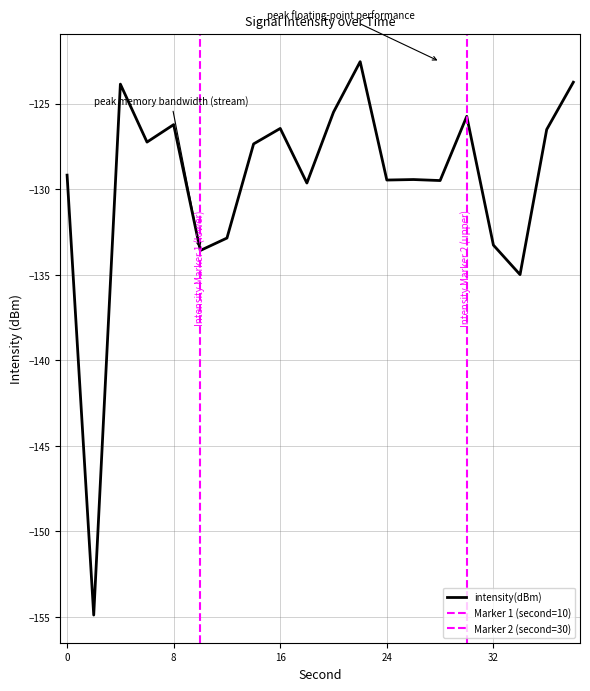

Rank the categories by value from lowest to highest.

2, 34, 10, 32, 12, 18, 28, 24, 26, 0, 14, 6, 36, 16, 8, 30, 20, 4, 38, 22